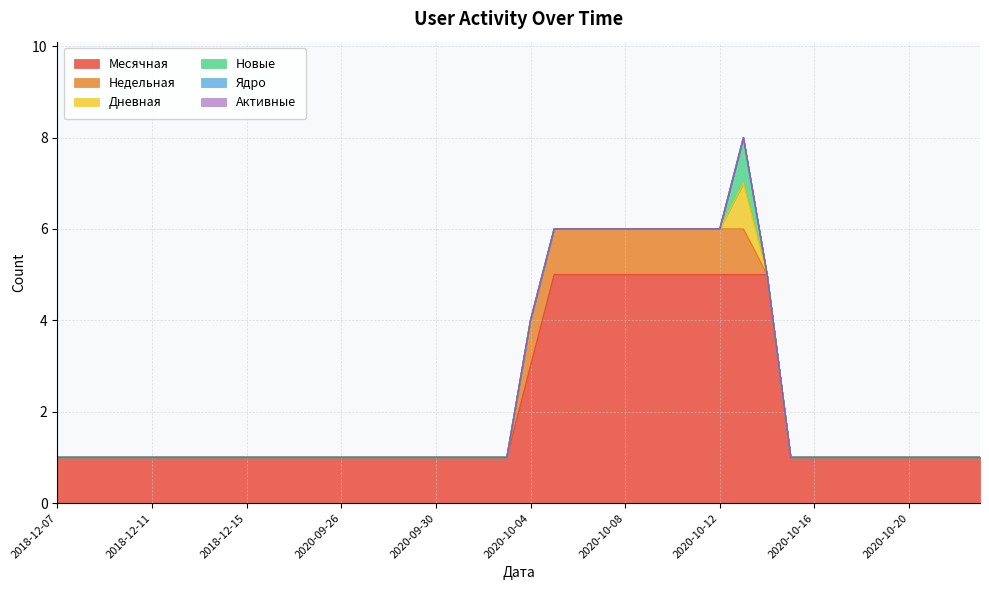

What is the value of the Месячная point at the 14th from the left?

1